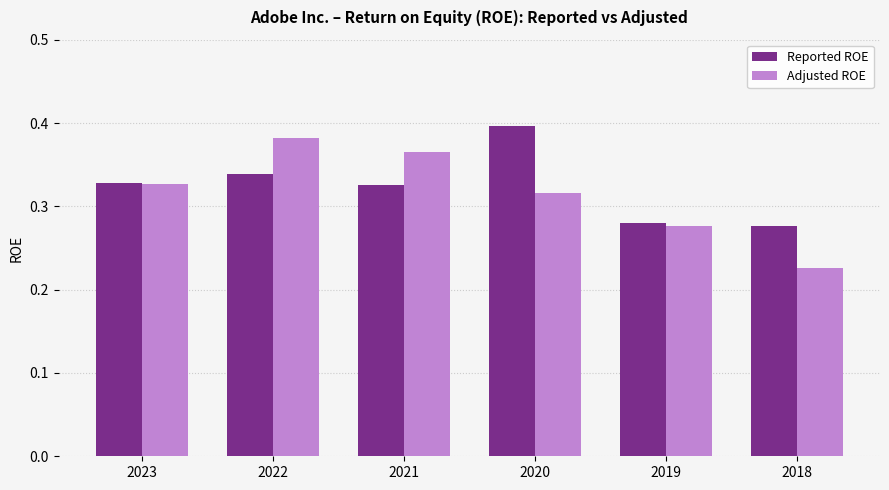

Are the bars horizontal?

No